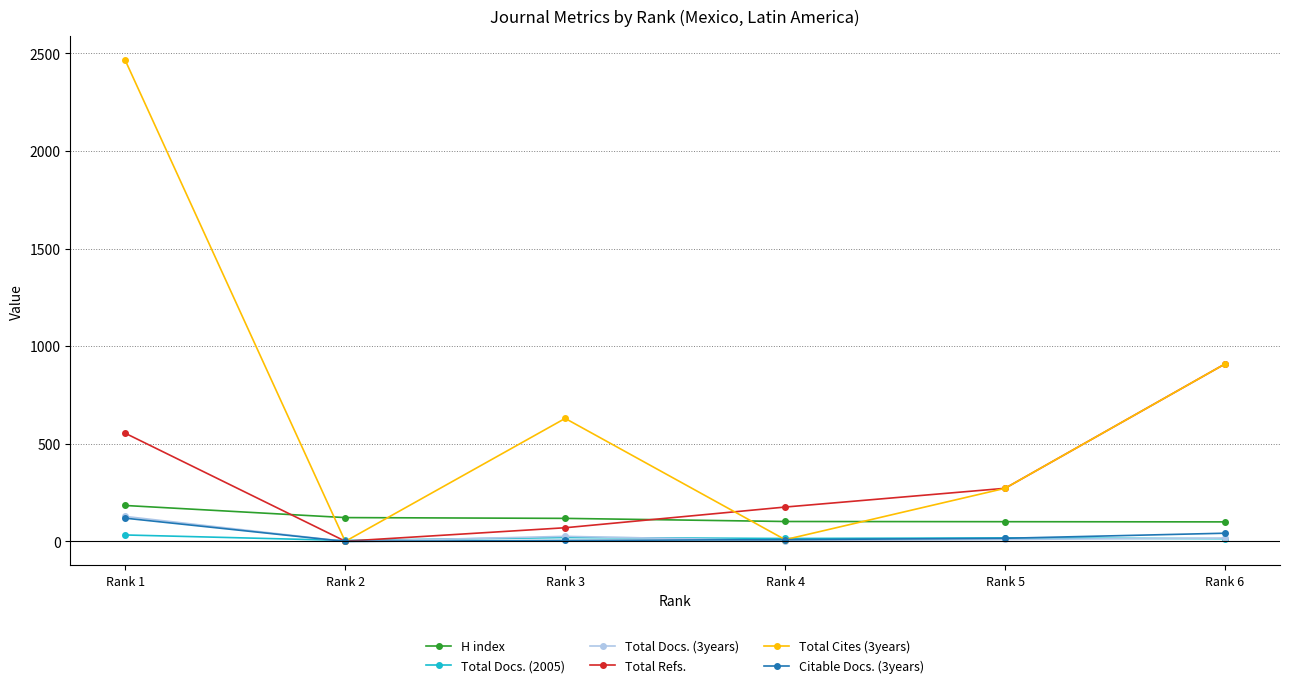

Which series has the largest range (max minus min)?

Total Cites (3years)